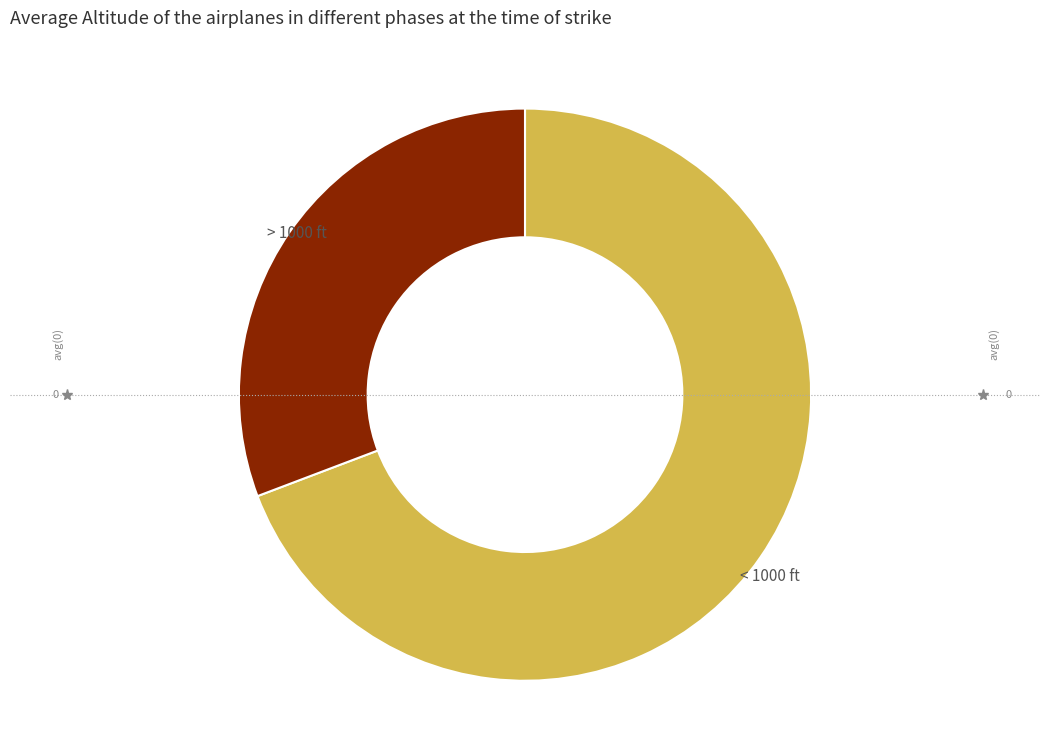

Between > 1000 ft and < 1000 ft, which is larger?

< 1000 ft